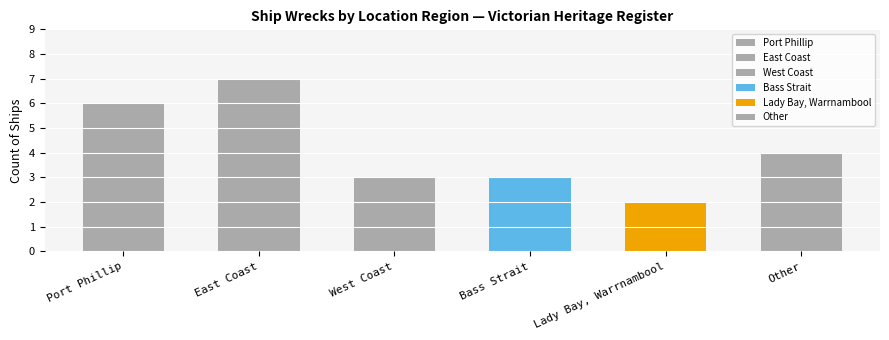

What is the sum of all values?

25